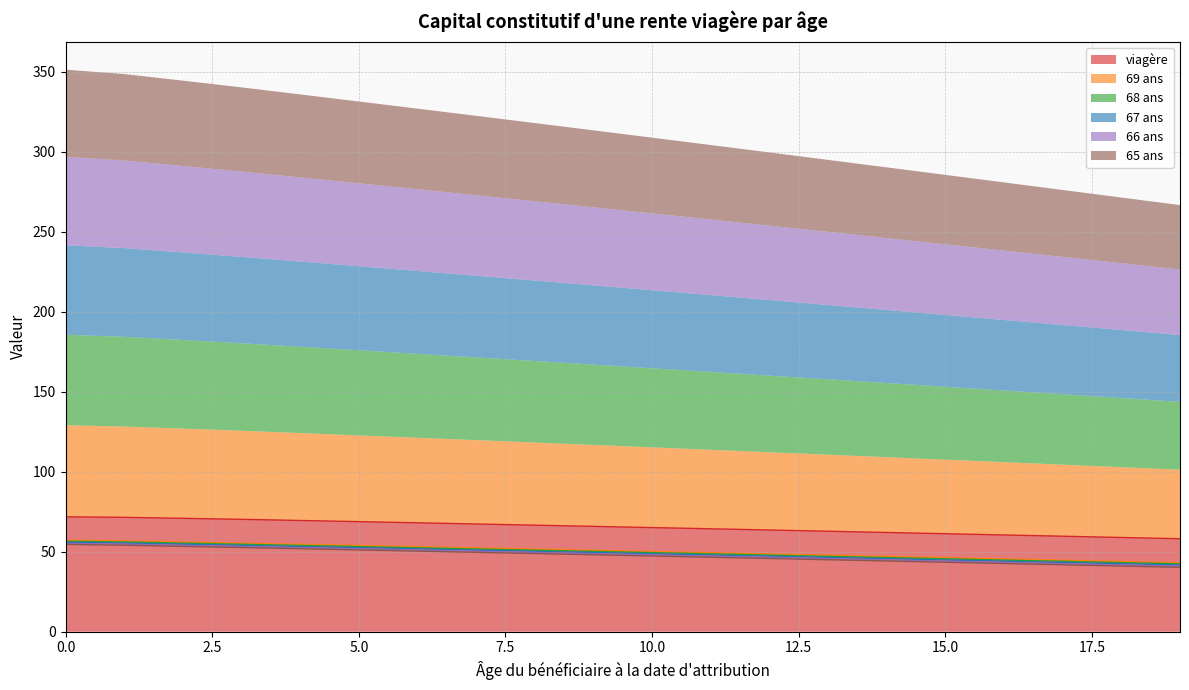

True or false: 67 ans and viagère intersect in this chart.

False